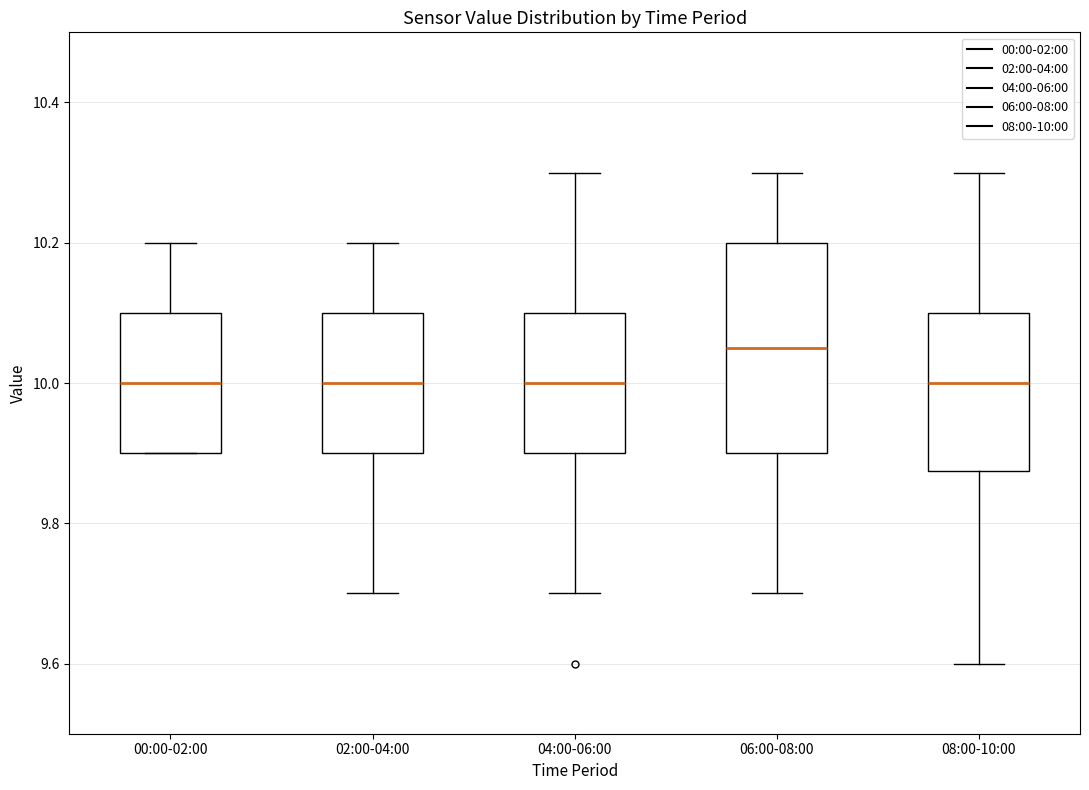

Reading left to right, transcribe this box plot: for each box, give where its median line is, the range the box spans, and where its two whiskers end, as read against the y-axis. The values are not printed on the chart, so give them approximately, as read against the axis.

00:00-02:00: median 10.00, box 9.90 to 10.10, whiskers 9.90 to 10.20
02:00-04:00: median 10.00, box 9.90 to 10.10, whiskers 9.70 to 10.20
04:00-06:00: median 10.00, box 9.90 to 10.10, whiskers 9.70 to 10.30
06:00-08:00: median 10.06, box 9.90 to 10.20, whiskers 9.70 to 10.30
08:00-10:00: median 10.00, box 9.88 to 10.10, whiskers 9.60 to 10.30